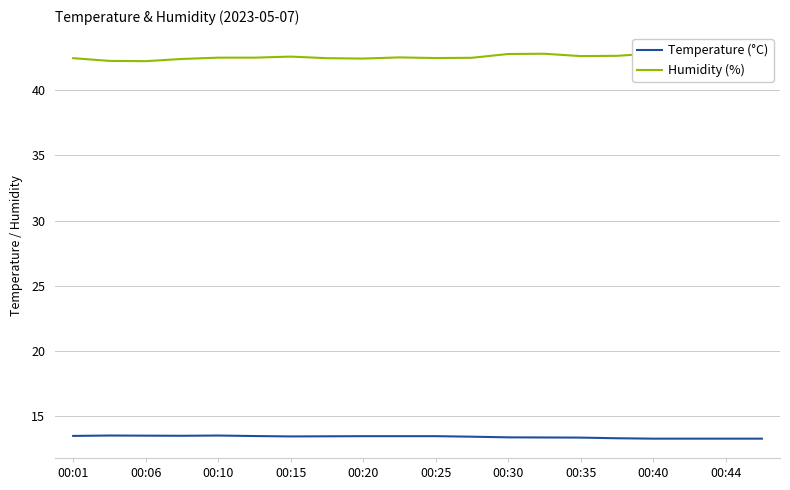

What is the greatest value displayed?

42.9